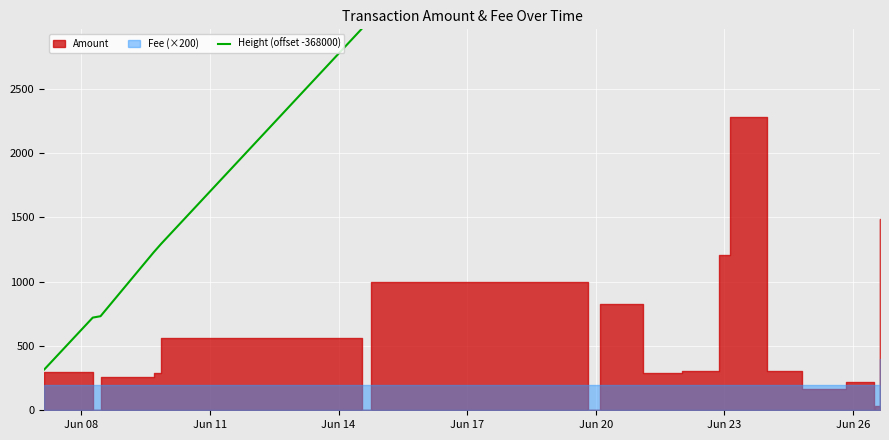

Reading left to right, extract all data points from this chart.

318	721	732	1229	1295	2966	2981	3047	4856	4963	5320	5643	5963	6040	6360	6645	7004	7251	7253	7301